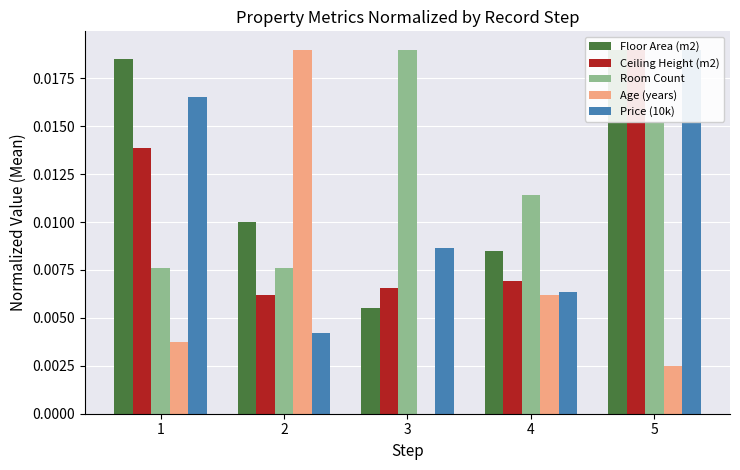

At which label does Price (10k) reach its peak?

5